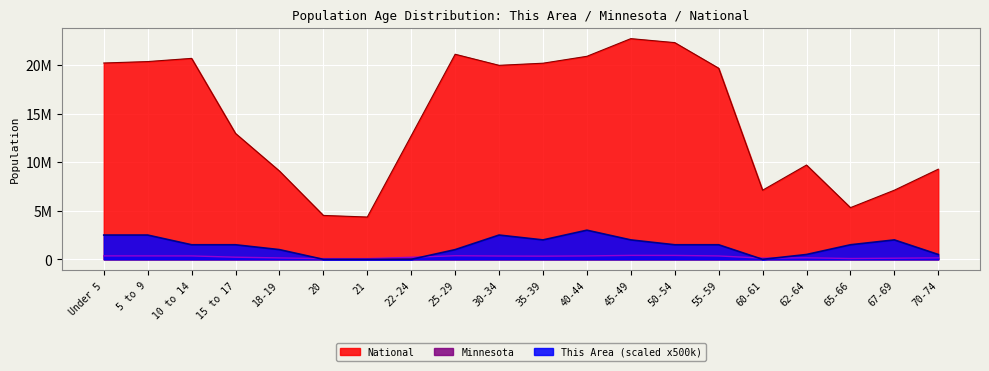

How many values in This Area are above zero?

16